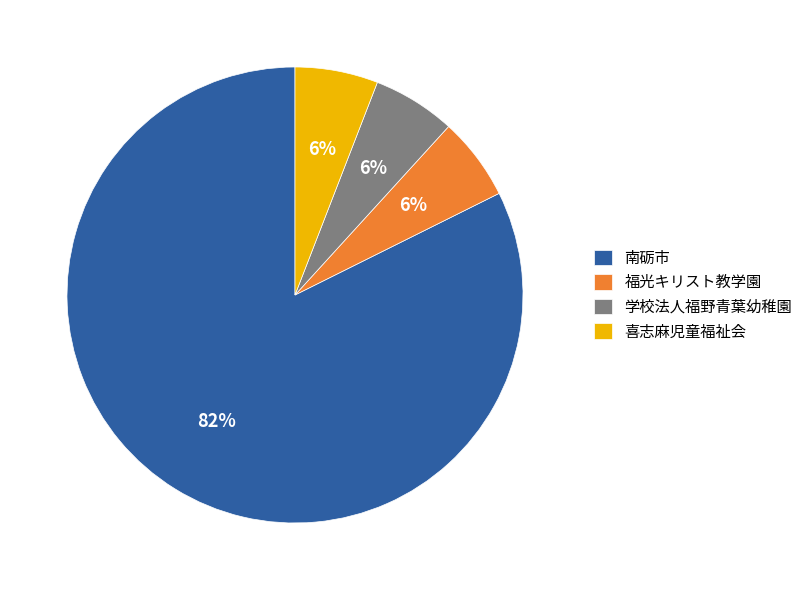

Is 南砺市 the majority of the pie?

Yes